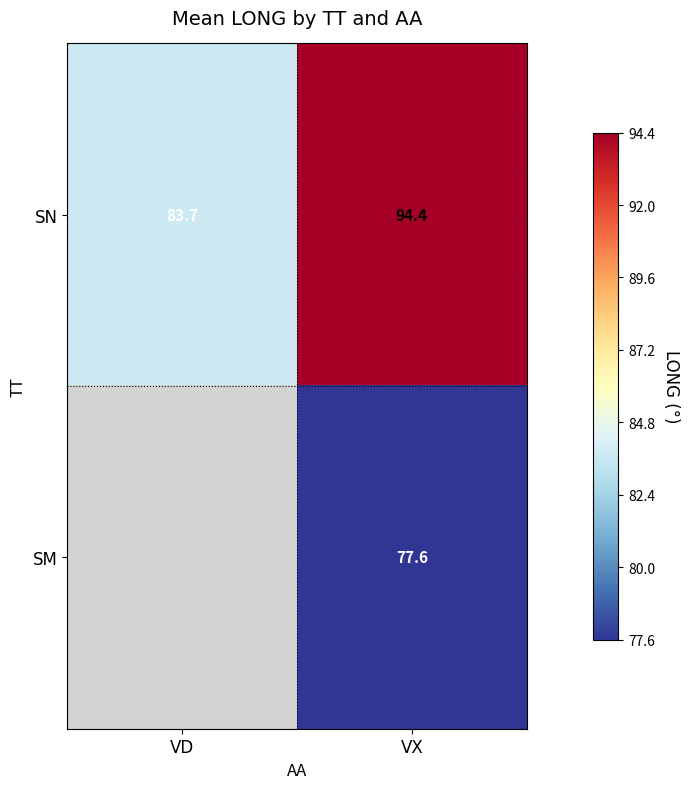

Rank the series at VX from lowest to highest value.

SM, SN